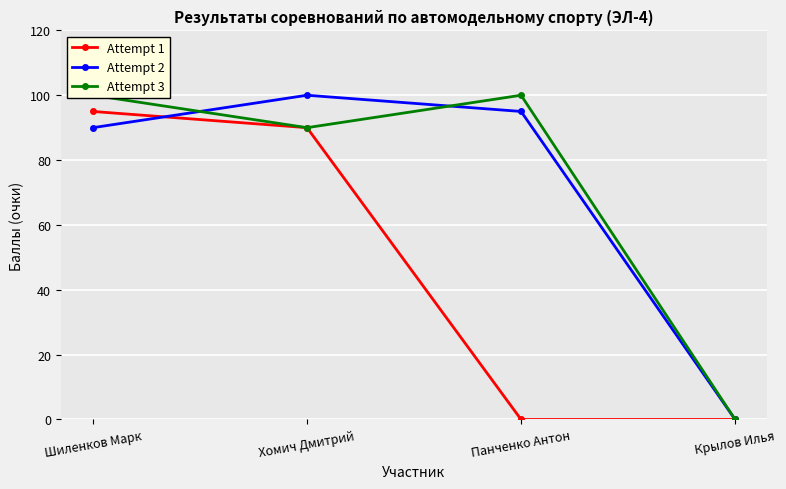

What is the sum of all Attempt 2 values?

285